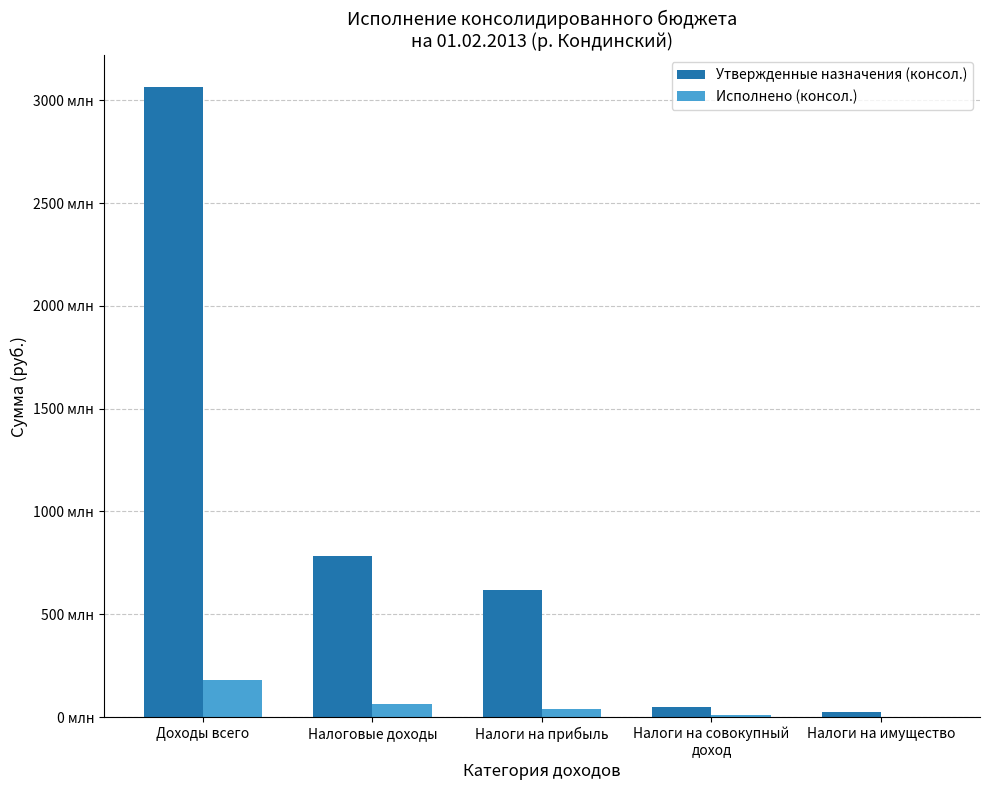

What position from the left is Налоги на совокупный
доход?

4